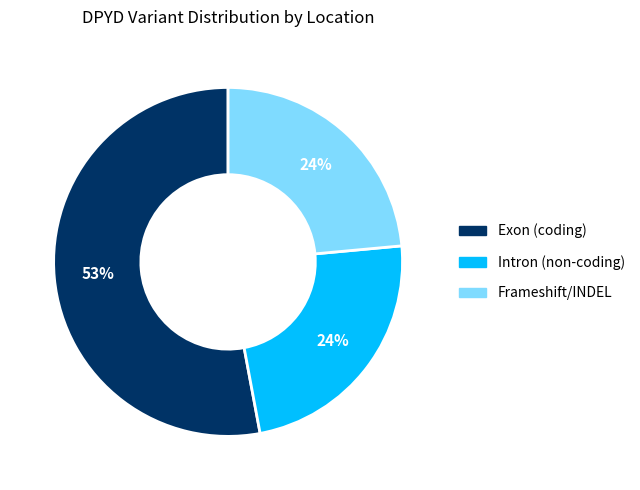

Does any single category account for the majority?

Yes